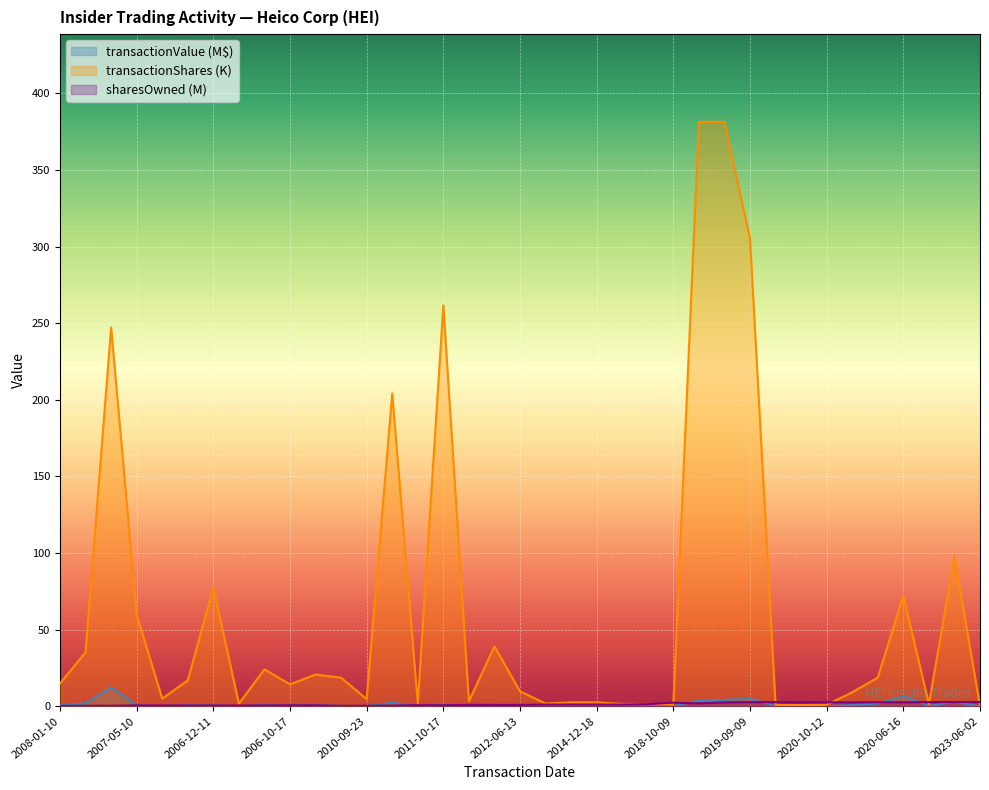

At which category is the sum across all series the highest?

2019-03-01